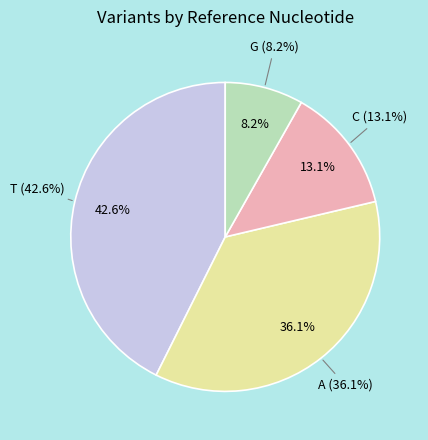

What is the smallest slice in the pie chart?

G